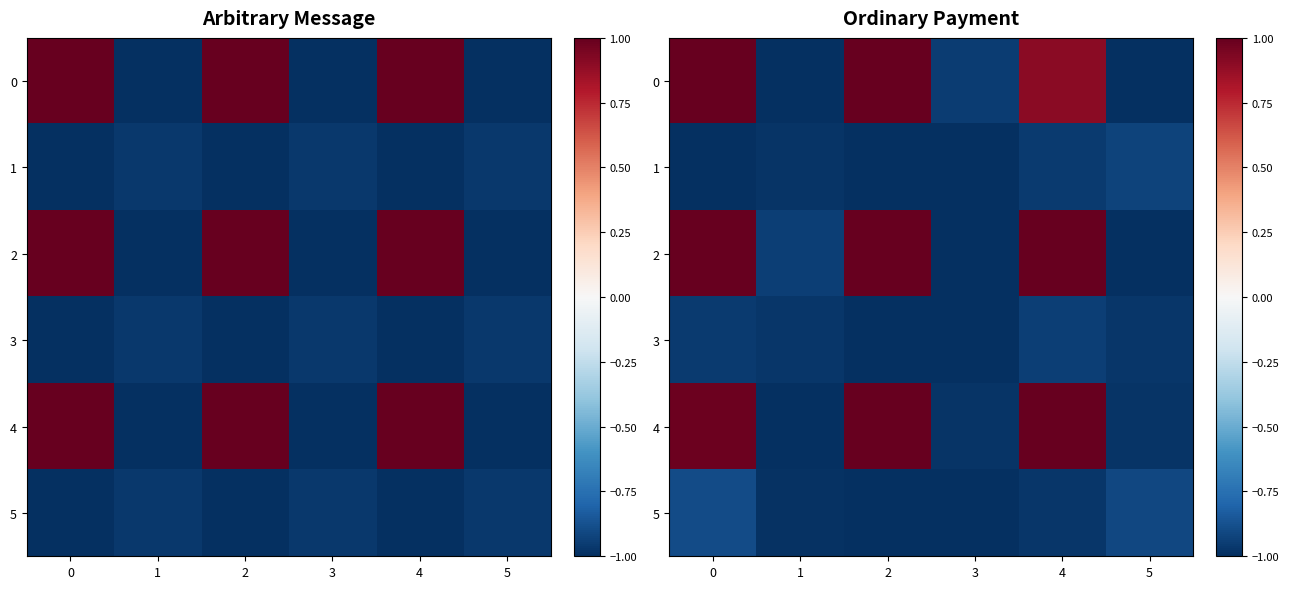

True or false: 1 has a value of -0.9 at 5.

True